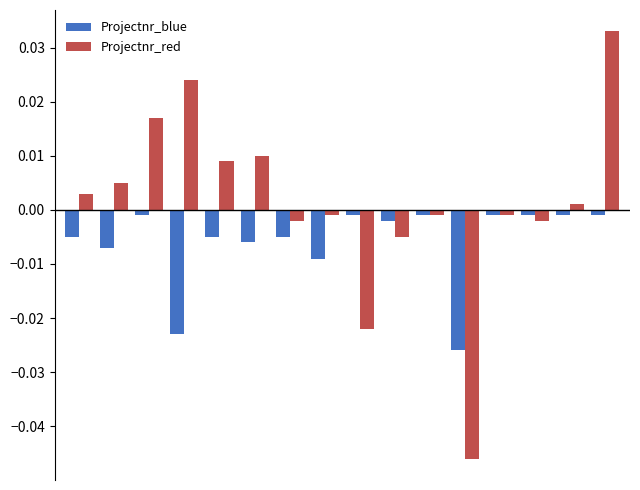

Rank the series by their average value, from highest to lowest.

Projectnr_red, Projectnr_blue